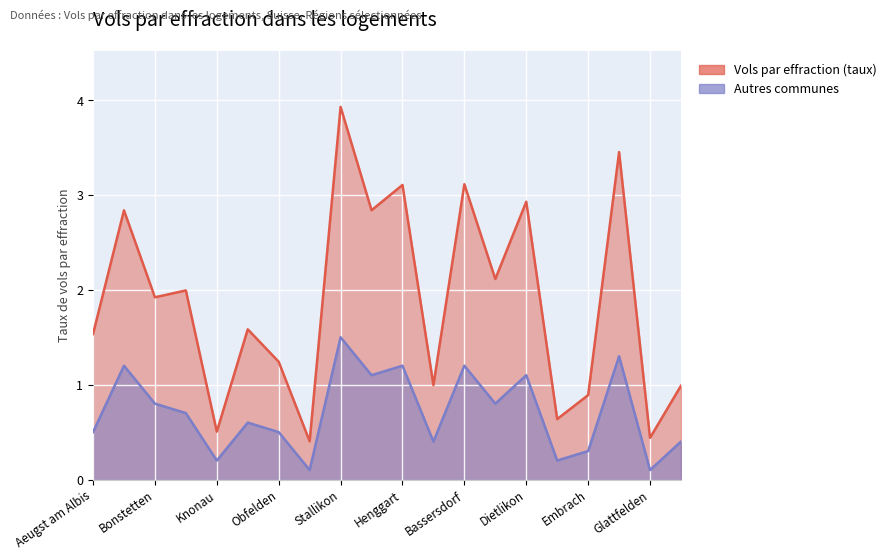

What is the average value of the Autres communes series?

0.7